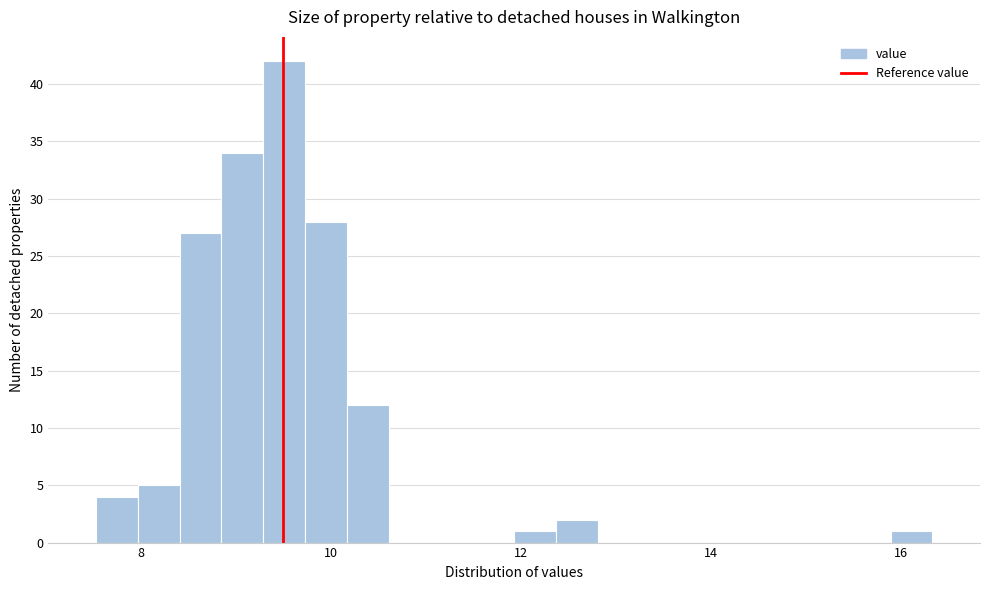

Around what value on the x-axis is the tallest bar? Give the approximate position of its centre, as read against the axis.

9.6